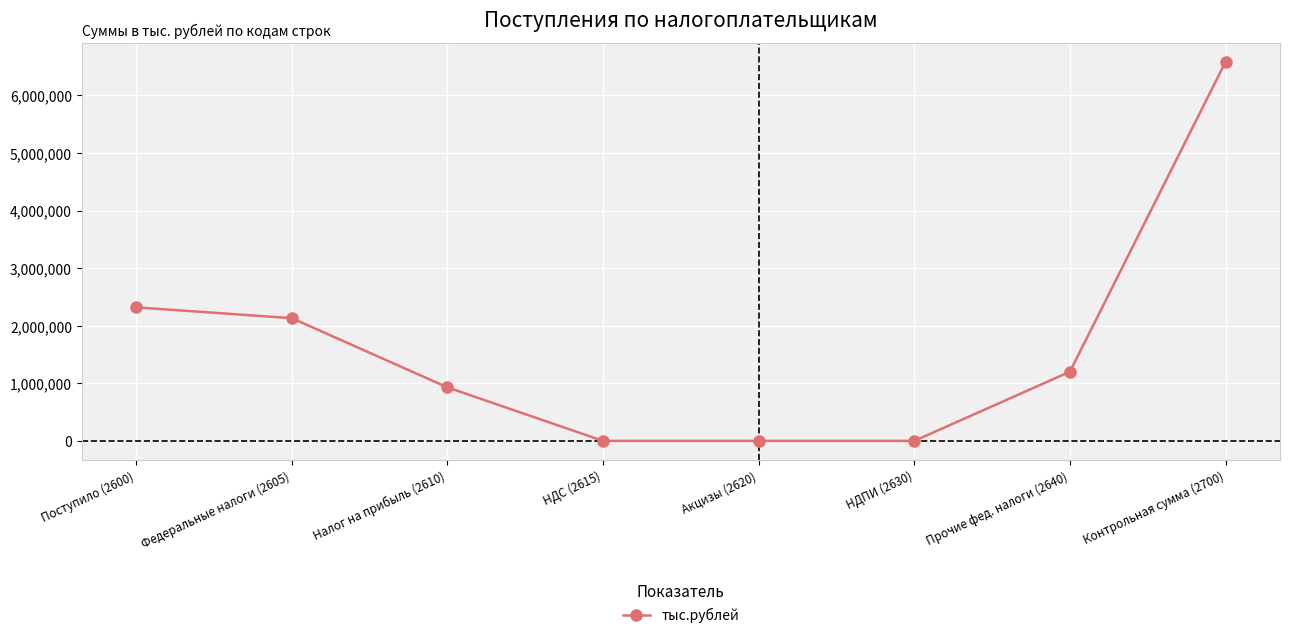

What is the change in value from Прочие фед. налоги (2640) to Контрольная сумма (2700)?

+5379819